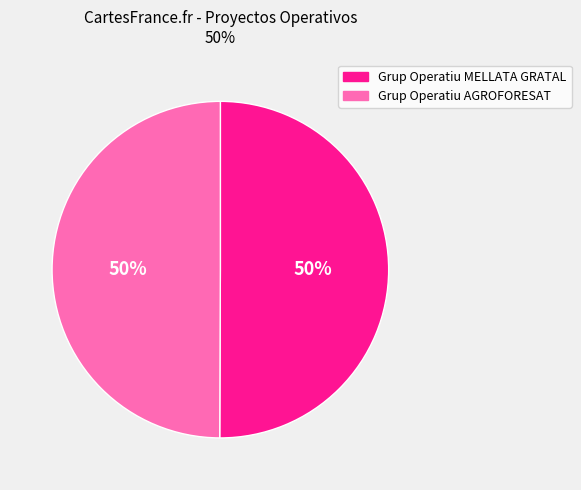

Is the sum of Grup Operatiu MELLATA GRATAL and Grup Operatiu AGROFORESAT greater than half?

Yes